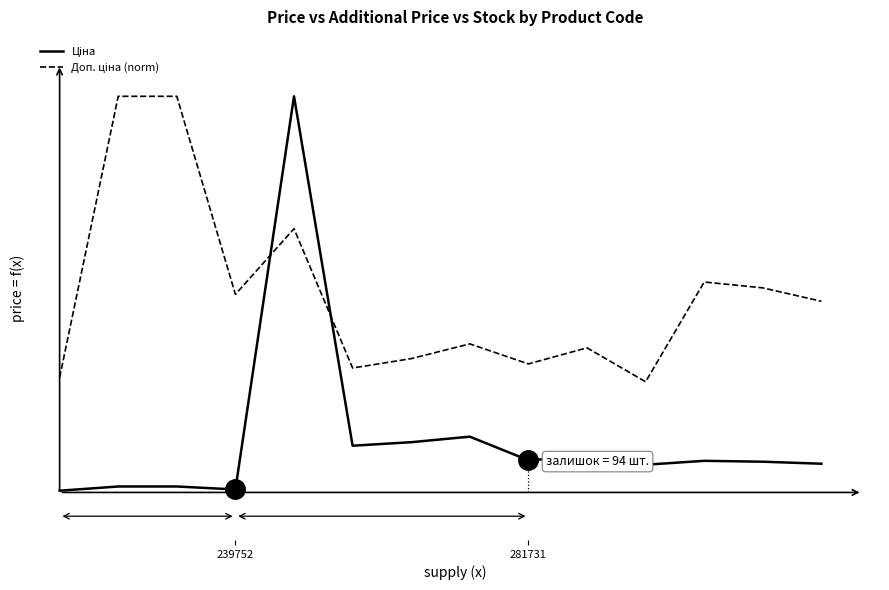

Does the chart have visible grid lines?

No